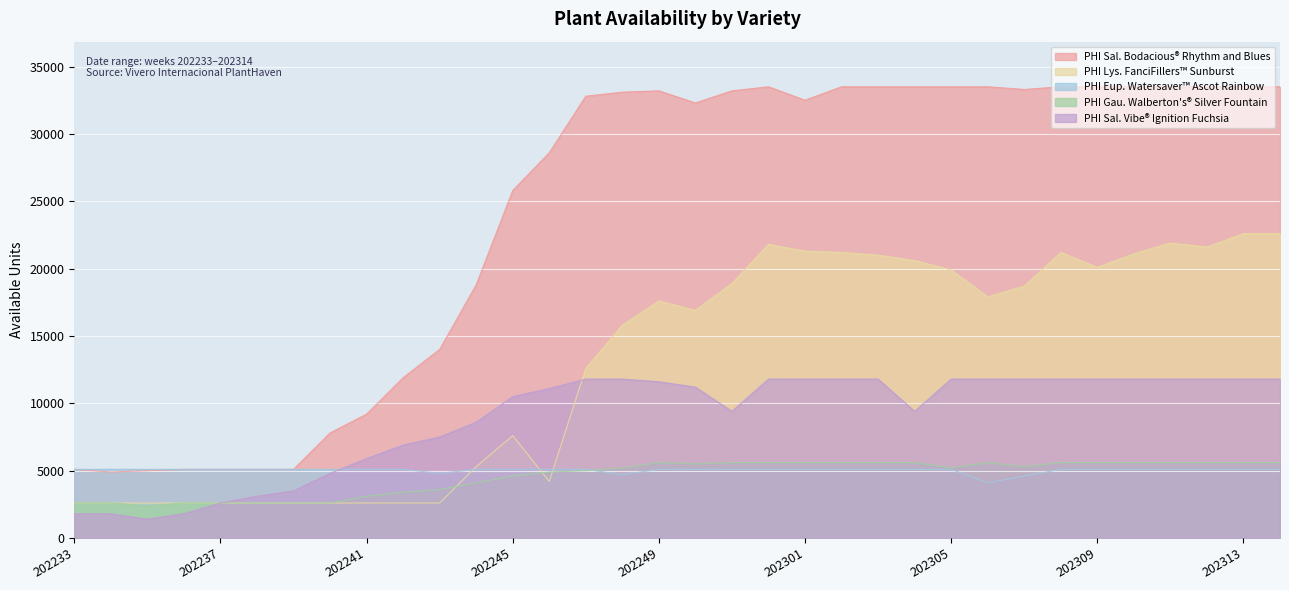

Is the value of PHI Sal. Bodacious® Rhythm and Blues at 202304 greater than the value of PHI Lys. FanciFillers™ Sunburst at 202310?

Yes